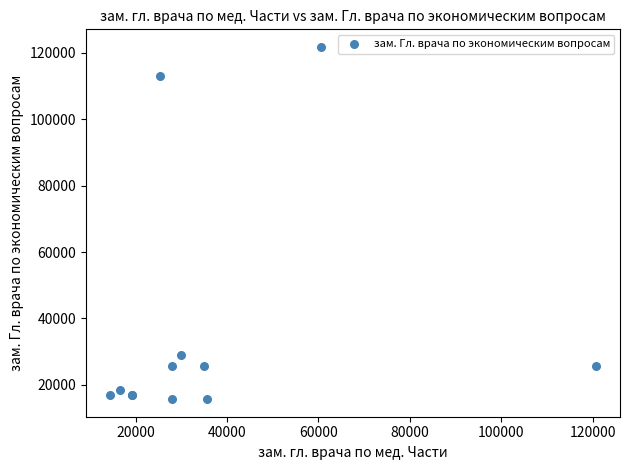

What Y value in the scatter plot is closest to 68757?

28849